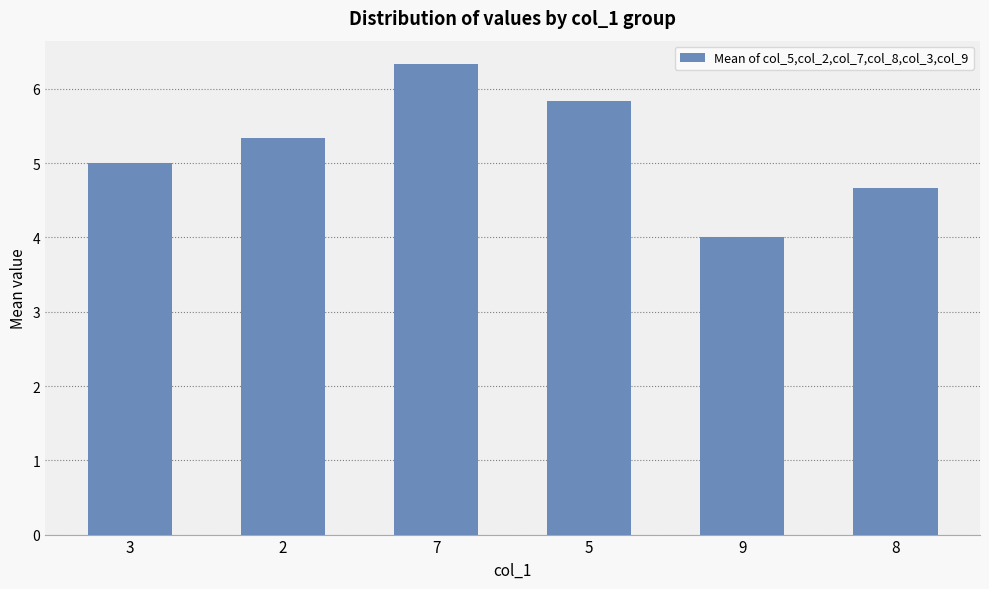

What value does the data have at 3?

5.0